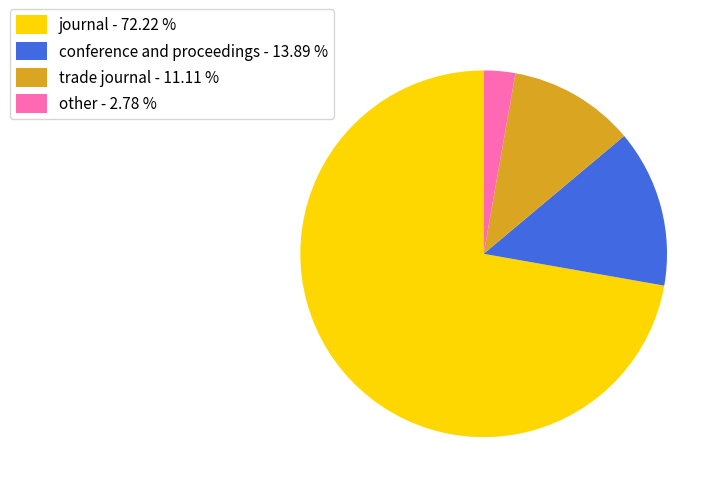

Between journal and conference and proceedings, which is larger?

journal